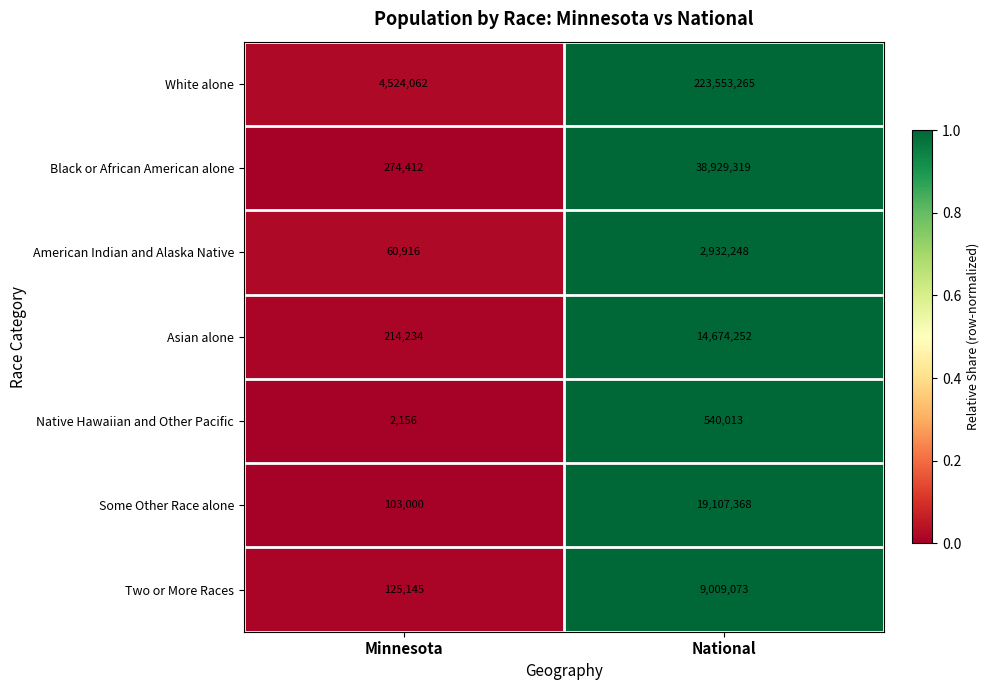

At which label is Two or More Races closest to 4567109?

Minnesota